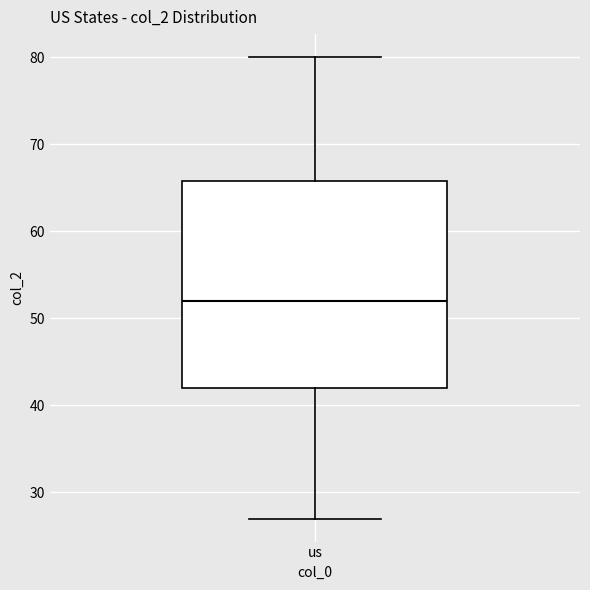

Where is the upper edge of the box for us on the y-axis? The values are not printed on the chart, so give them approximately, as read against the axis.

66